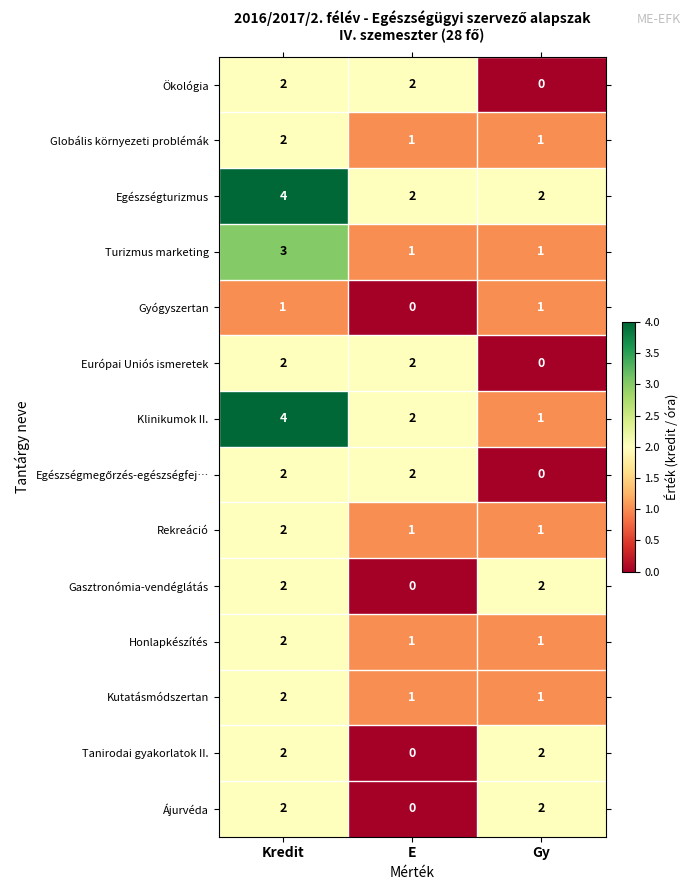

How many Tanirodai gyakorlatok II. values are between 0 and 2?

3